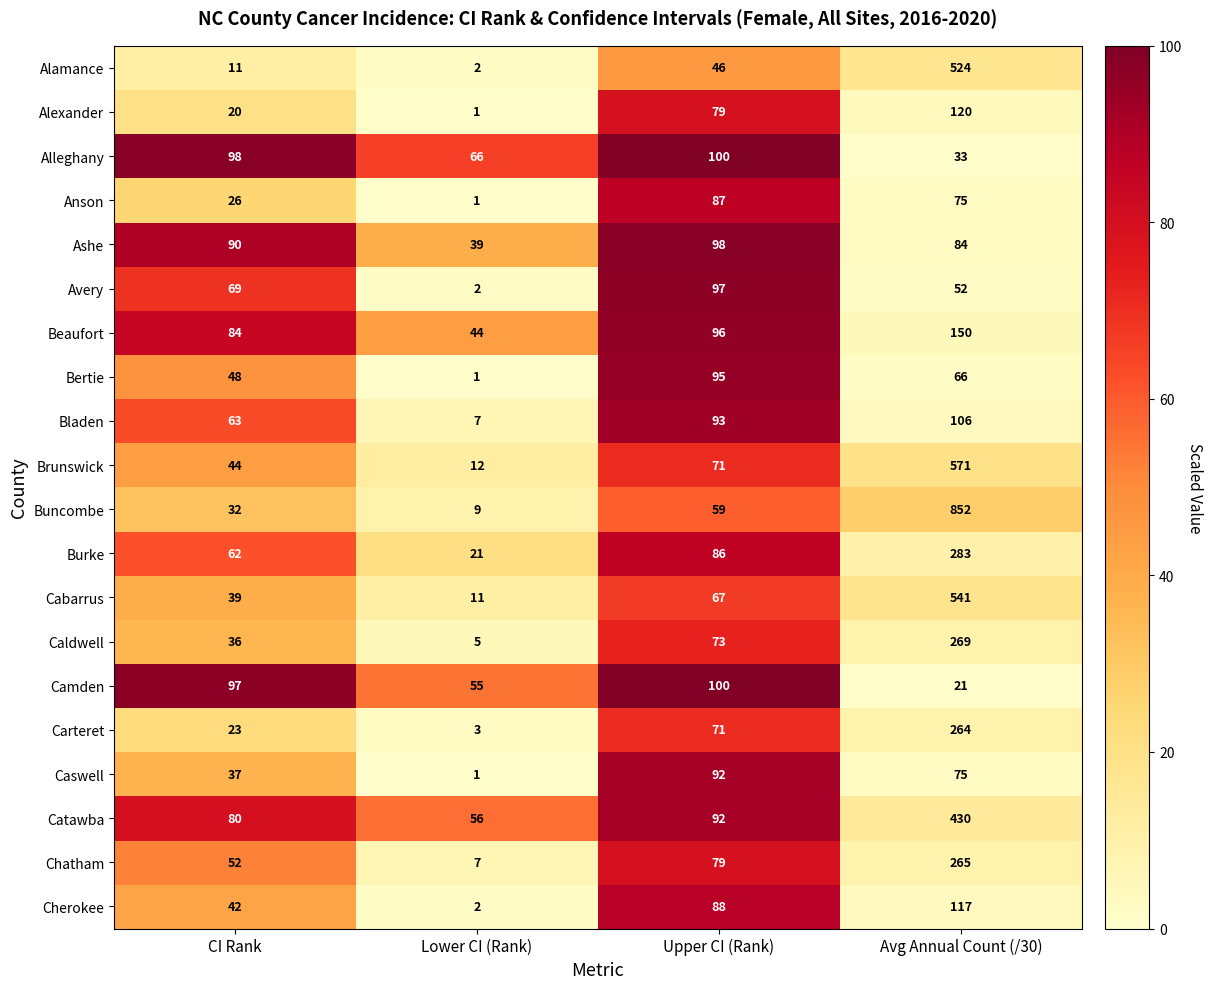

What is the sum of the Burke values at Avg Annual Count (/30) and CI Rank?

345